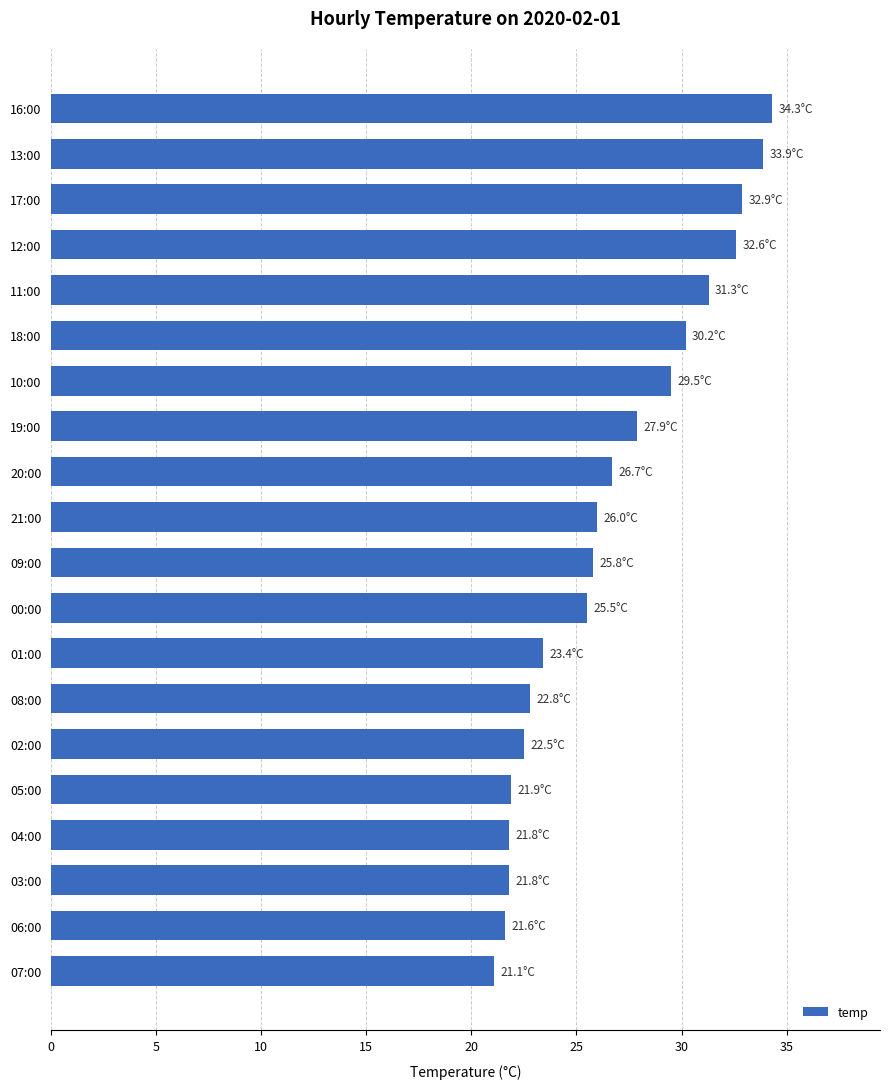

Count the number of categories in the chart.

20